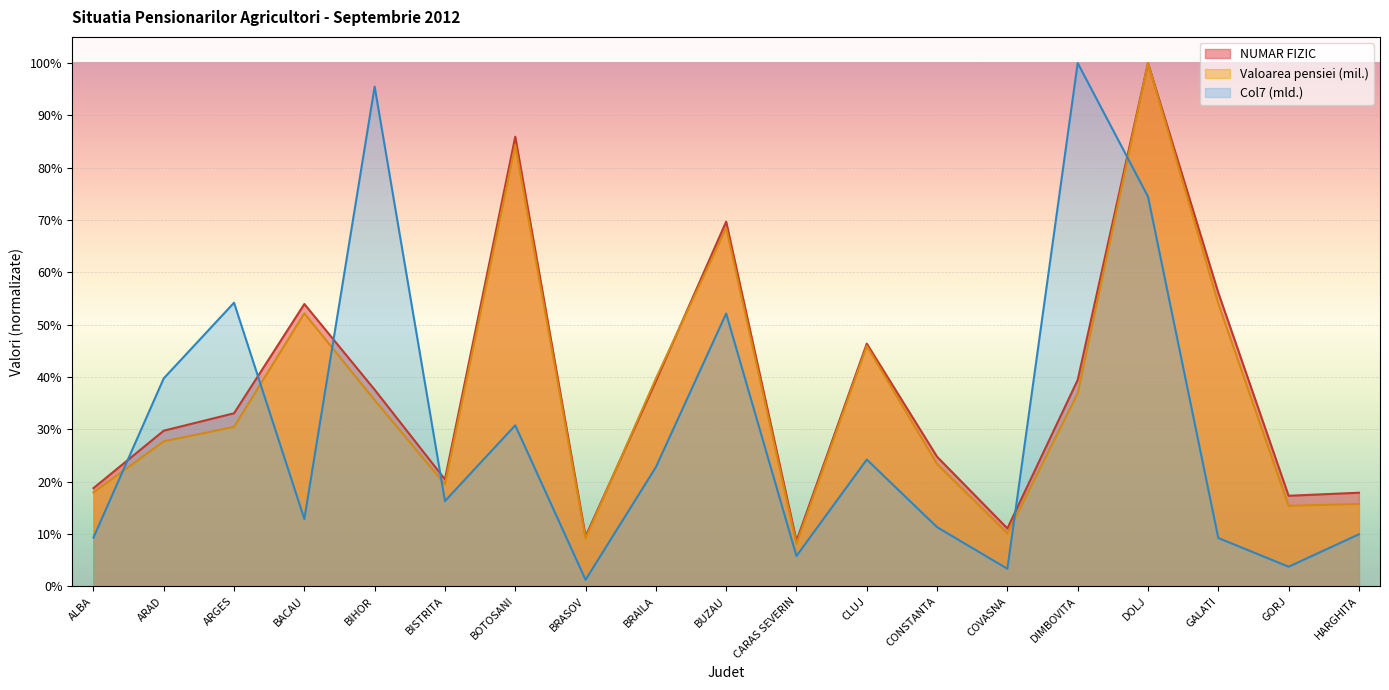

How many intersections are there between Col7 (mii) and NUMAR FIZIC?

6